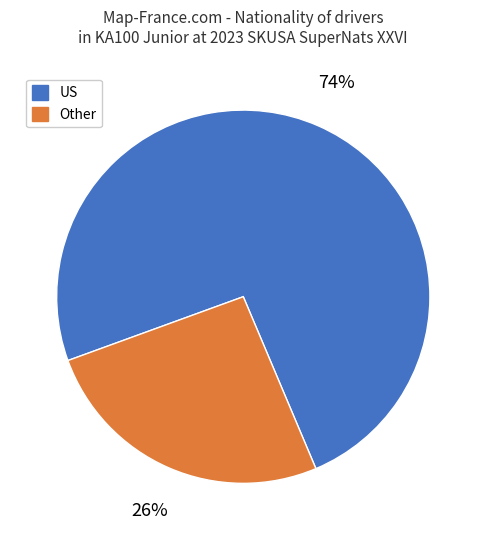

Does US account for over 50% of the chart?

Yes